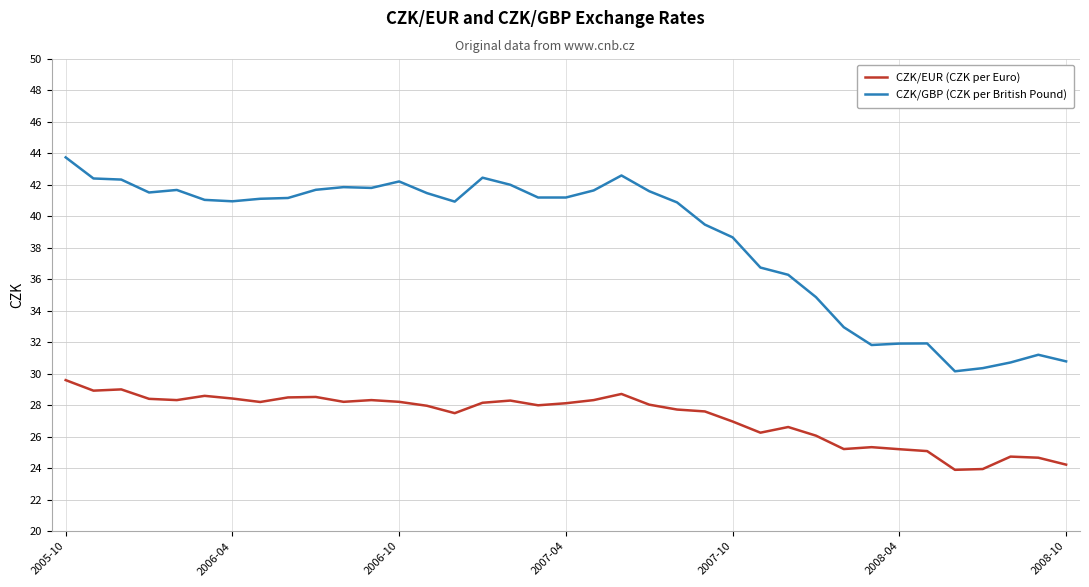

What is the difference between the second highest and minimum values in the CZK/EUR (CZK per Euro) series?

5.1